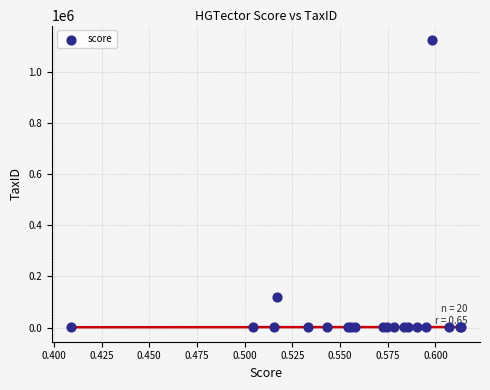

What Y value in the scatter plot is closest to 562253?

119060